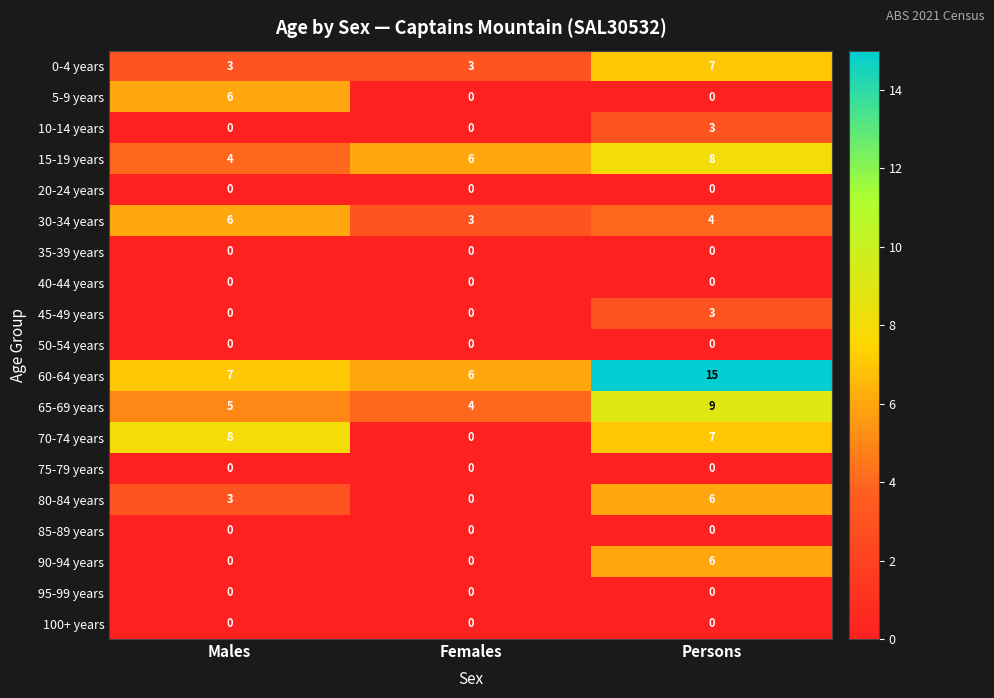

List the labels in order of 60-64 years value, largest first.

Persons, Males, Females